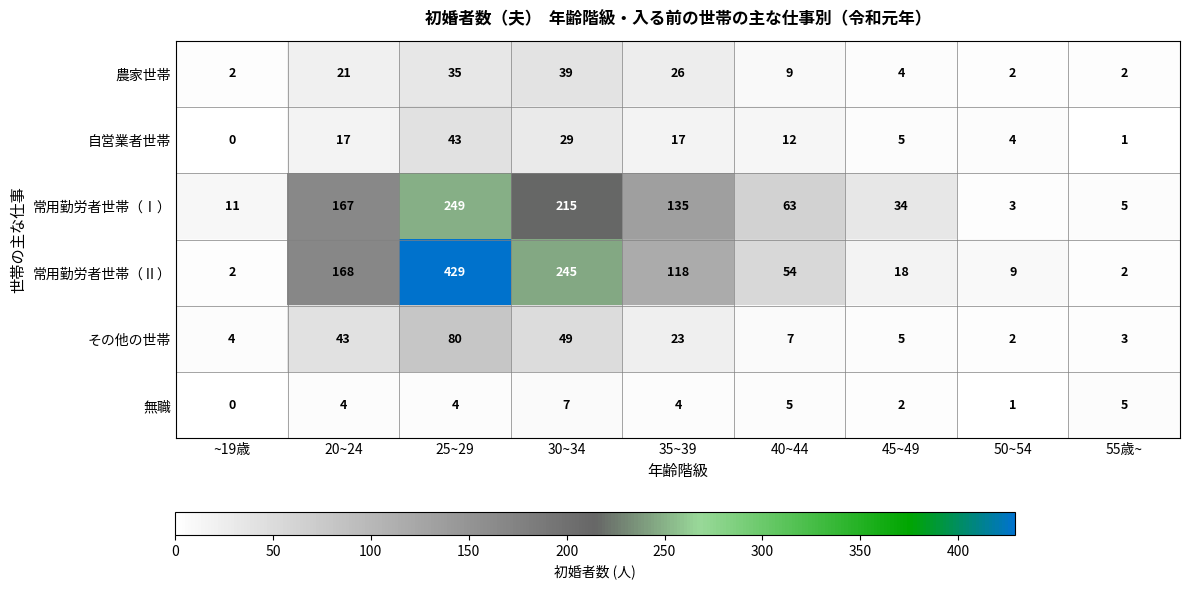

At 30~34, list the series in order from largest to smallest.

常用勤労者世帯（Ⅱ）, 常用勤労者世帯（Ⅰ）, その他の世帯, 農家世帯, 自営業者世帯, 無職